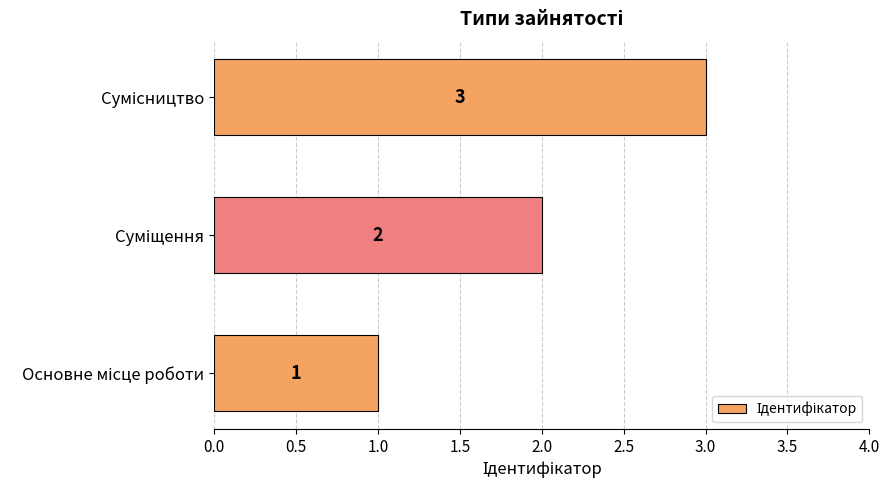

What is the difference between the maximum and minimum values?

2